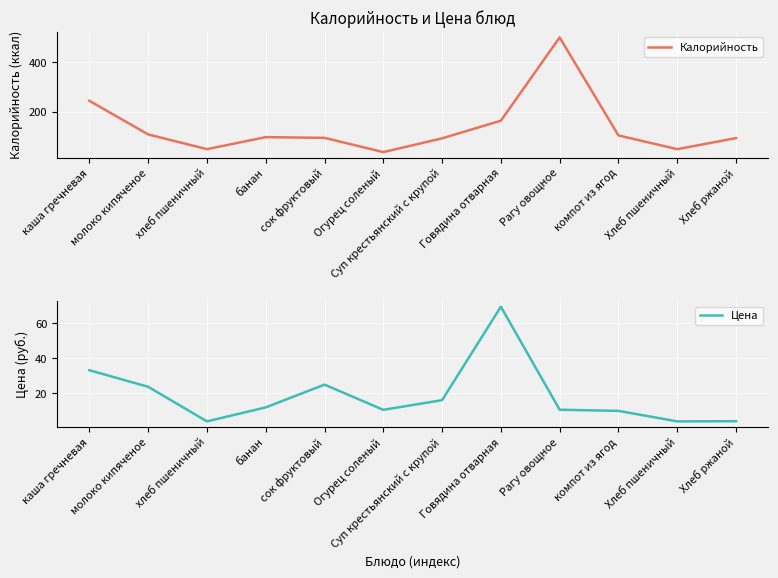

Between Огурец соленый and Суп крестьянский с крупой, which series saw the biggest shift?

Калорийность